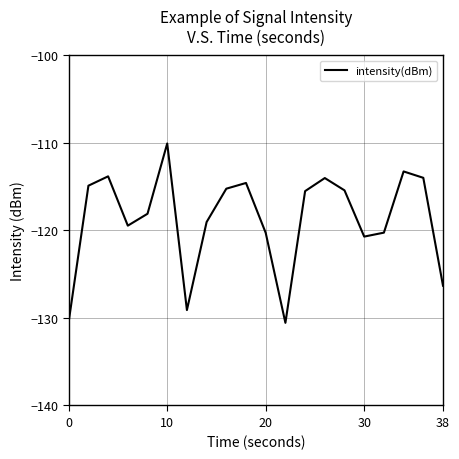

What is the greatest value displayed?

-110.1